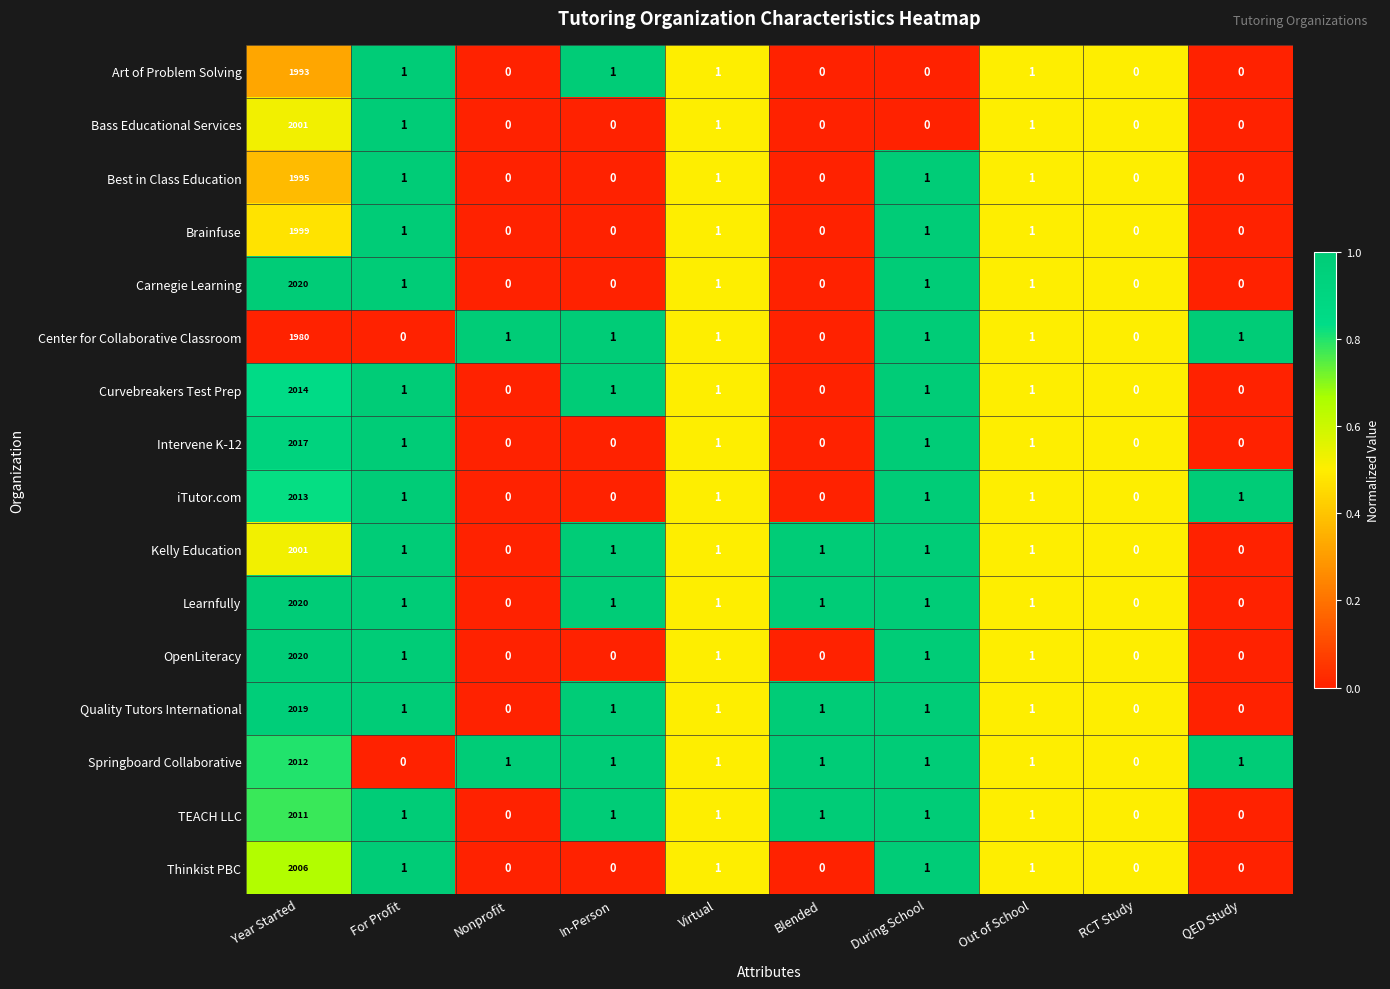

How many series are shown in this chart?

16